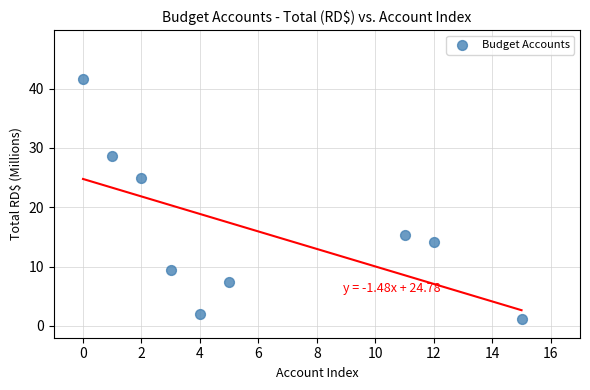

What Y value in the scatter plot is closest to 21?

25.0